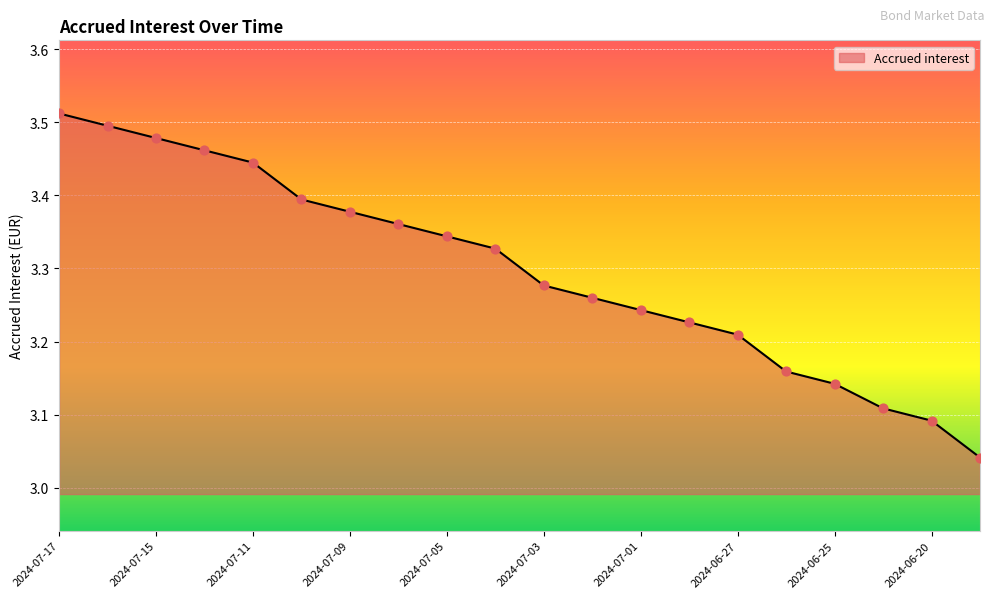

What is the difference between the maximum and minimum values?

0.5